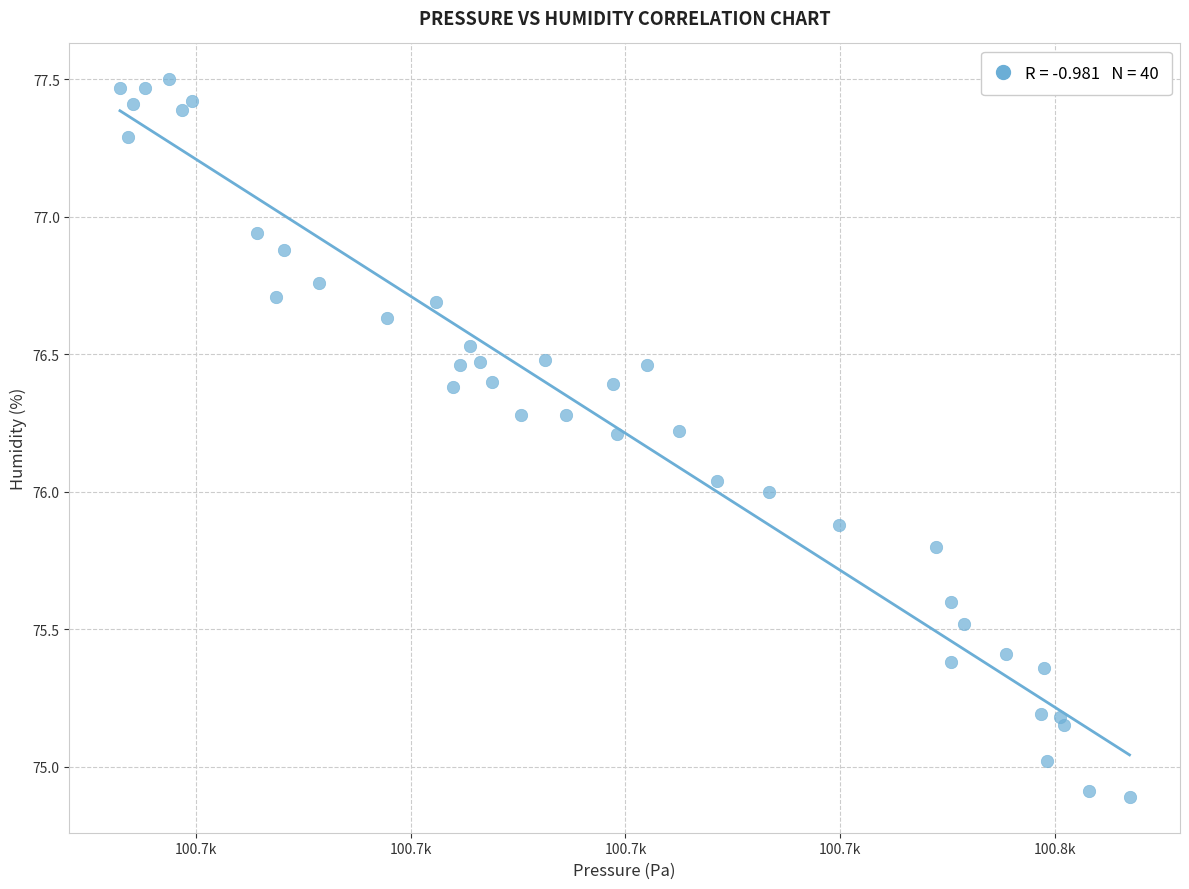

What is the range of Y values (max minus min)?

2.6